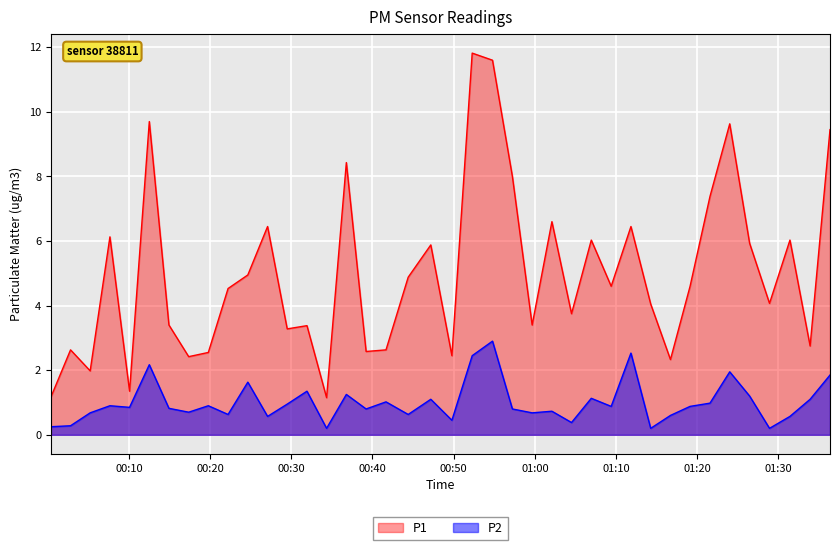

Which series has the largest range (max minus min)?

P1